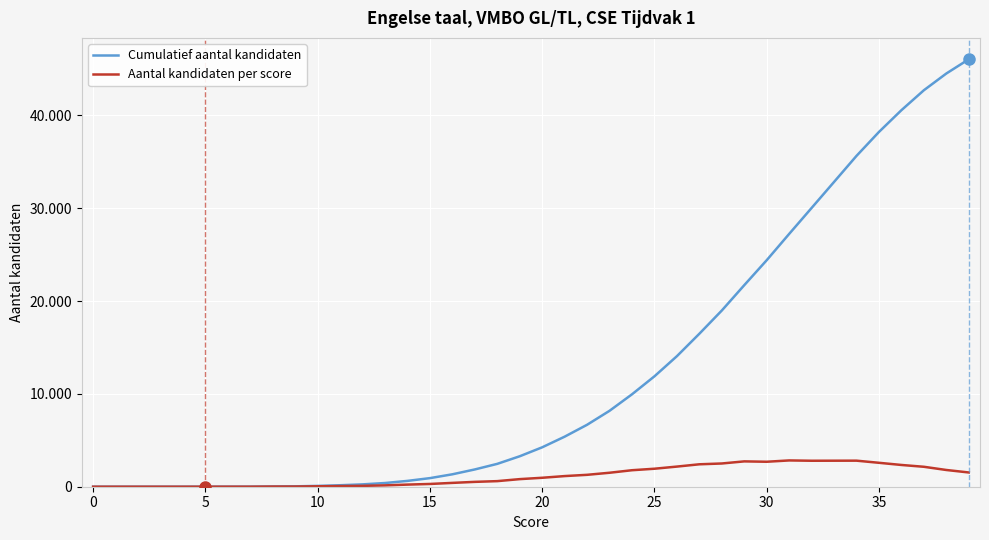

Rank the series by their maximum value, from highest to lowest.

Cumulatief aantal kandidaten, Aantal kandidaten per score